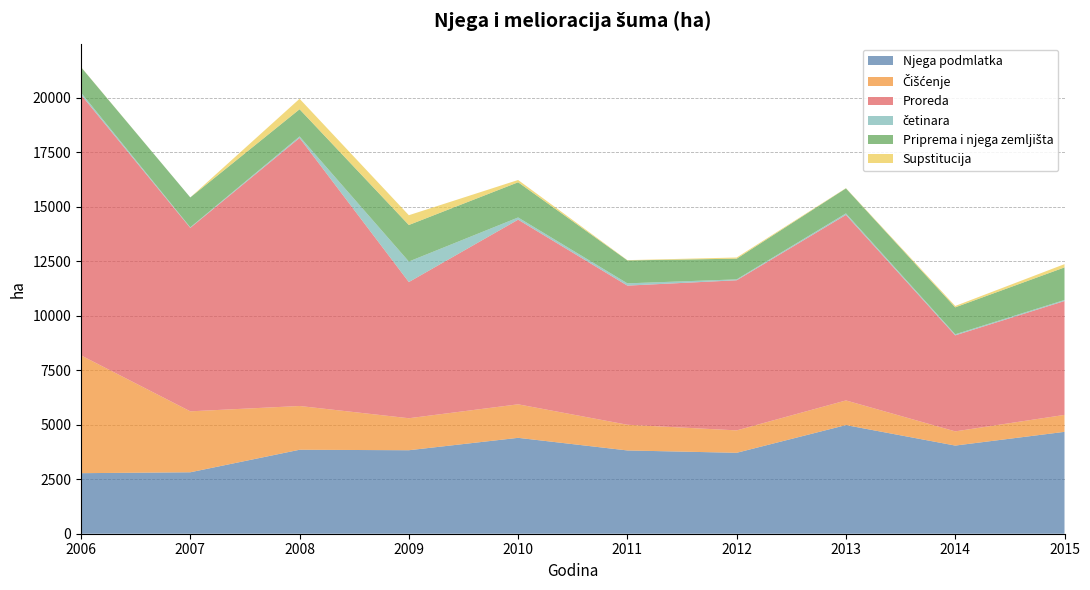

Reading left to right, what are all the values shown in this chart?

Njega podmlatka: 2006=2779	2007=2820	2008=3854	2009=3832	2010=4401	2011=3822	2012=3714	2013=4986	2014=4046	2015=4676
Čišćenje: 2006=5407	2007=2798	2008=2009	2009=1469	2010=1539	2011=1180	2012=1029	2013=1132	2014=652	2015=778
Proreda: 2006=11962	2007=8420	2008=12304	2009=6250	2010=8475	2011=6386	2012=6890	2013=8516	2014=4407	2015=5227
četinara: 2006=99	2007=25	2008=68	2009=943	2010=101	2011=104	2012=42	2013=69	2014=49	2015=48
Priprema i njega zemljišta: 2006=1168	2007=1373	2008=1248	2009=1676	2010=1615	2011=1053	2012=950	2013=1148	2014=1236	2015=1494
Supstitucija: 2006=7	2007=0	2008=480	2009=449	2010=105	2011=12	2012=53	2013=12	2014=64	2015=150